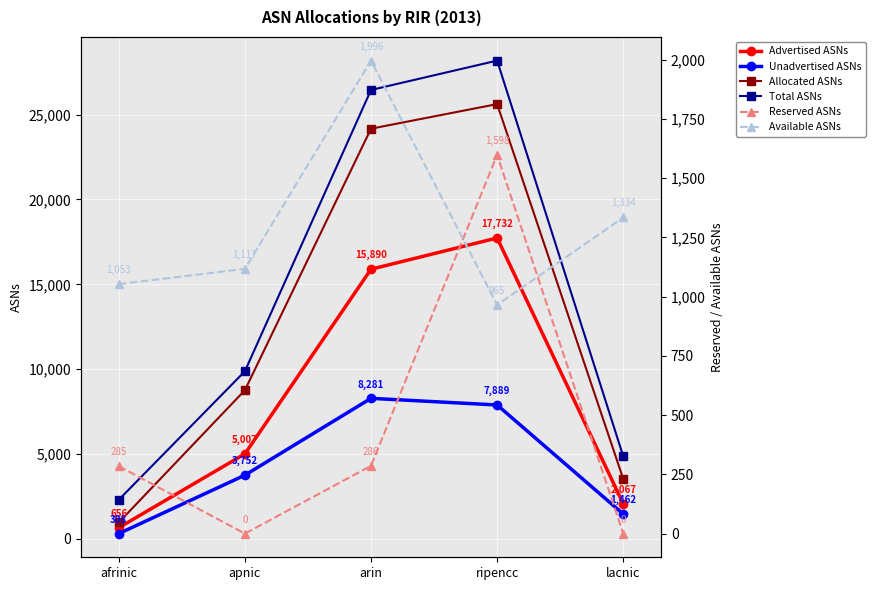

What is the label of the 4th point from the right?

apnic